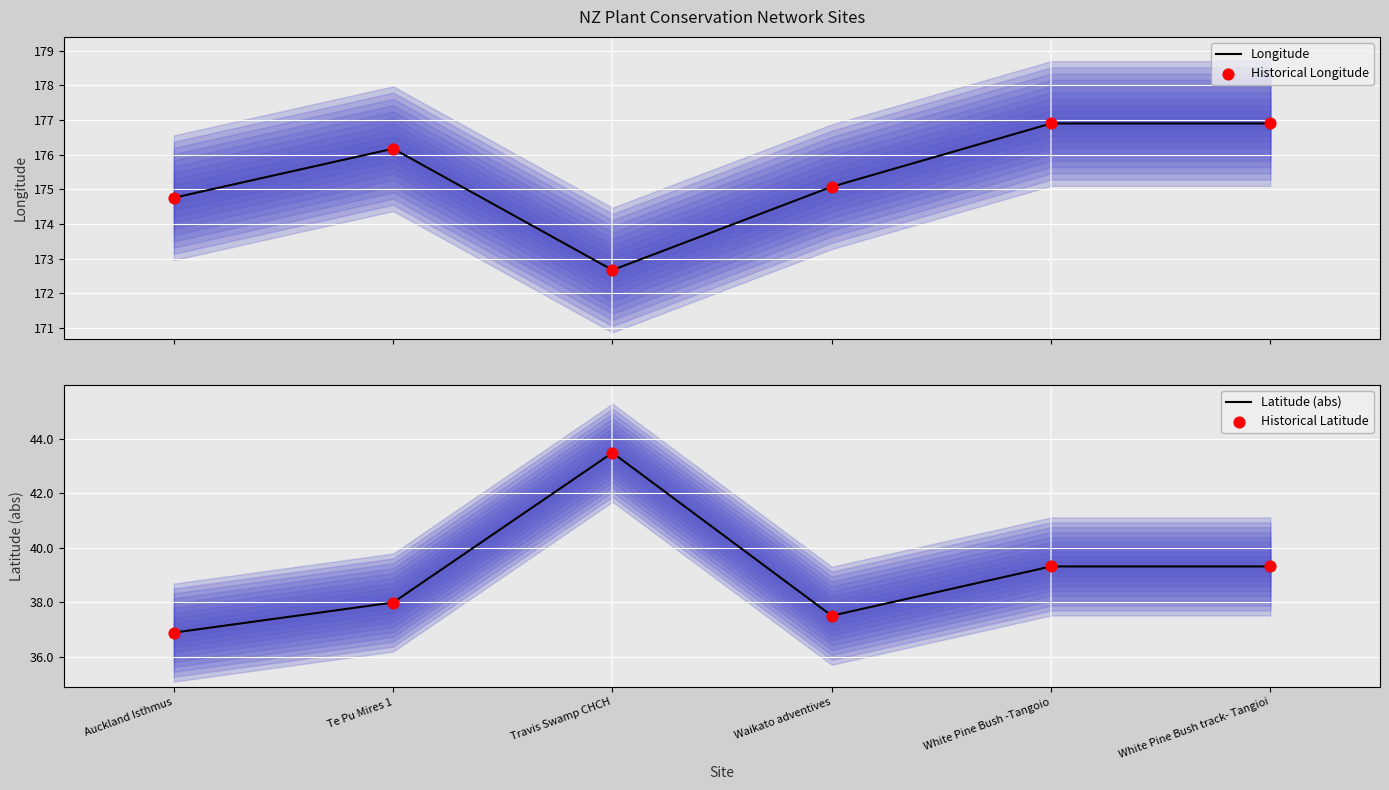

Is the value of Latitude (abs) at Te Pu Mires 1 greater than the value of Historical Latitude at White Pine Bush -Tangoio?

No